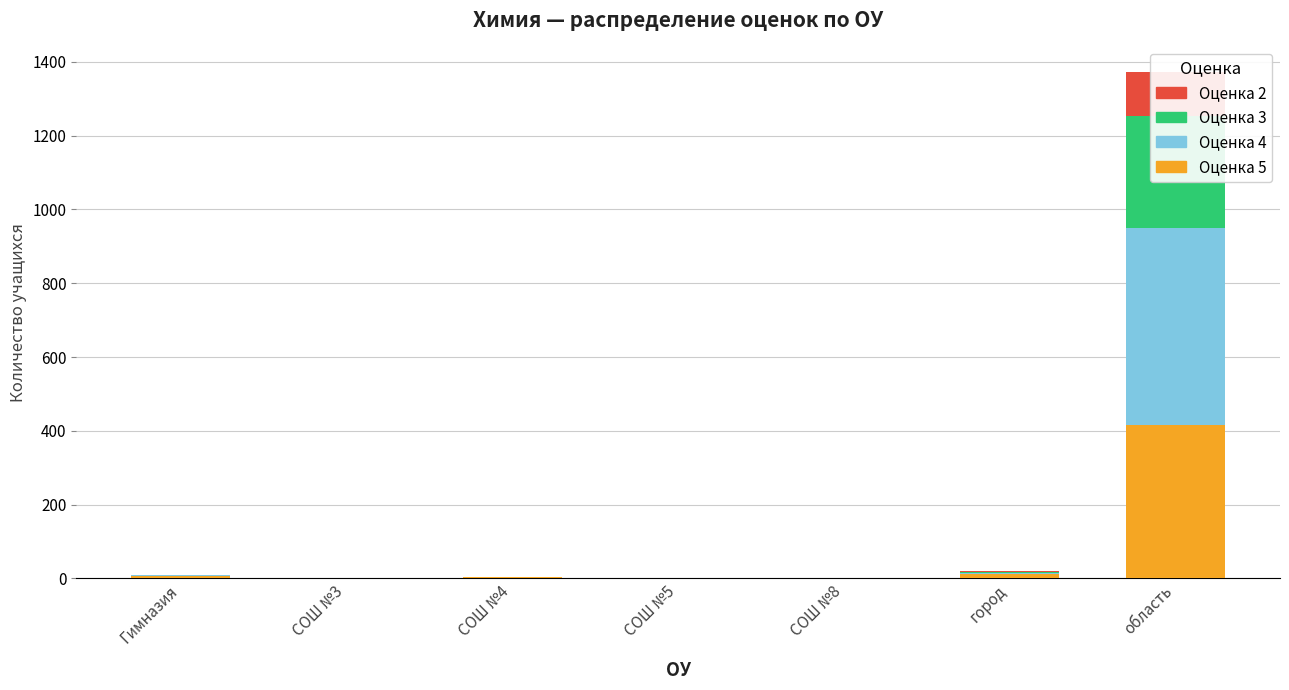

How many series are shown in this chart?

4